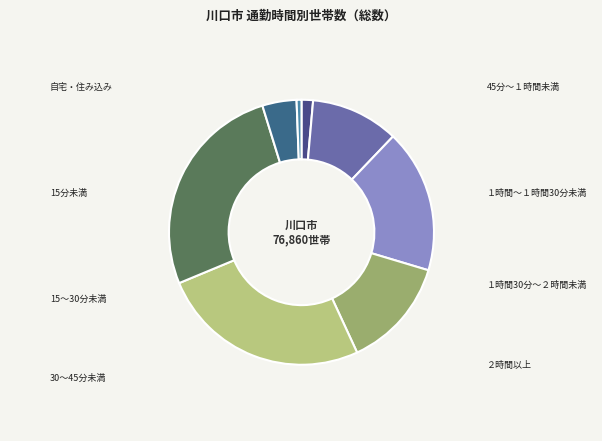

To the nearest percent, what is the difference between the 15～30分未満 and １時間～１時間30分未満 slice percentages?

9%